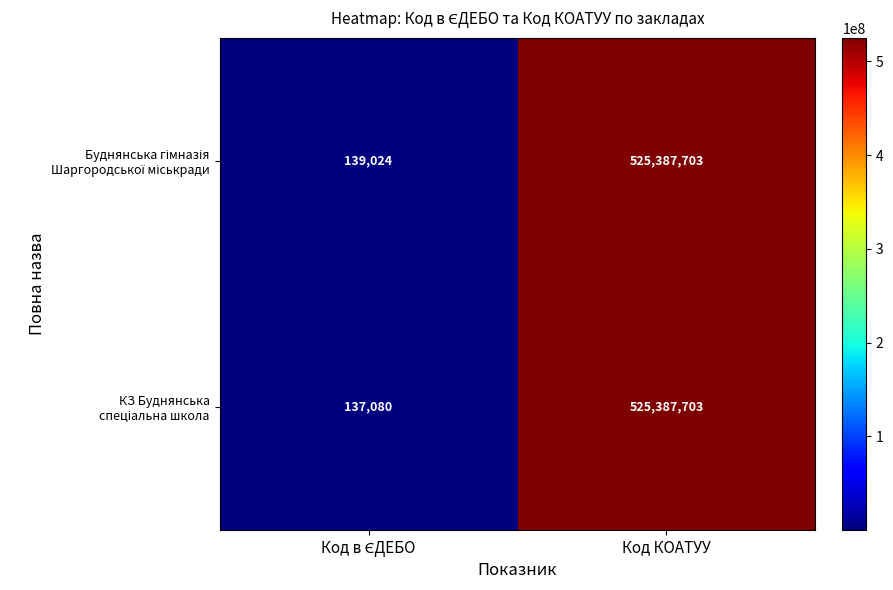

At which category is the sum across all series the highest?

Код КОАТУУ